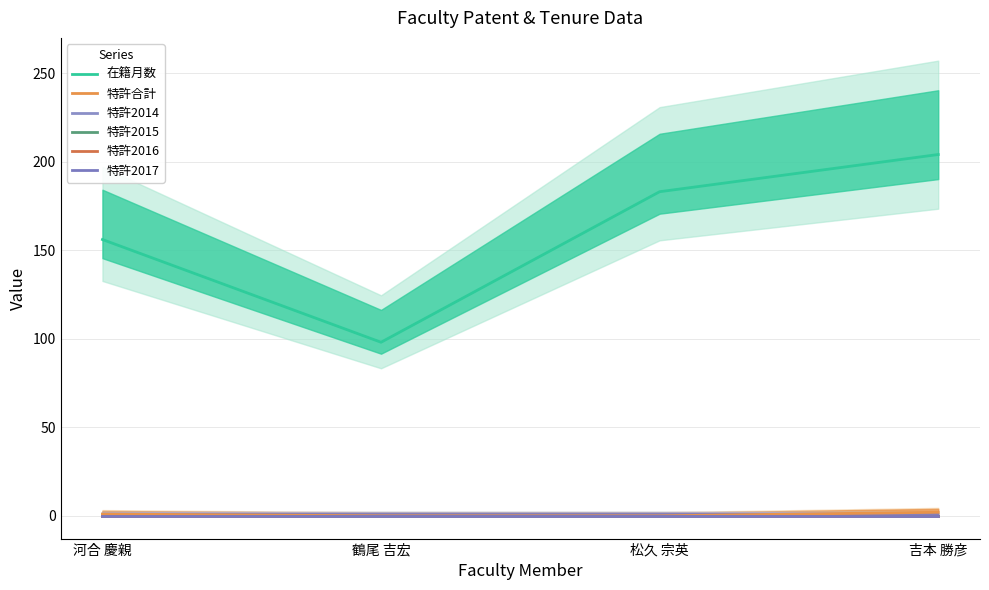

True or false: 特許2017 has more than 1 interior local peaks.

False